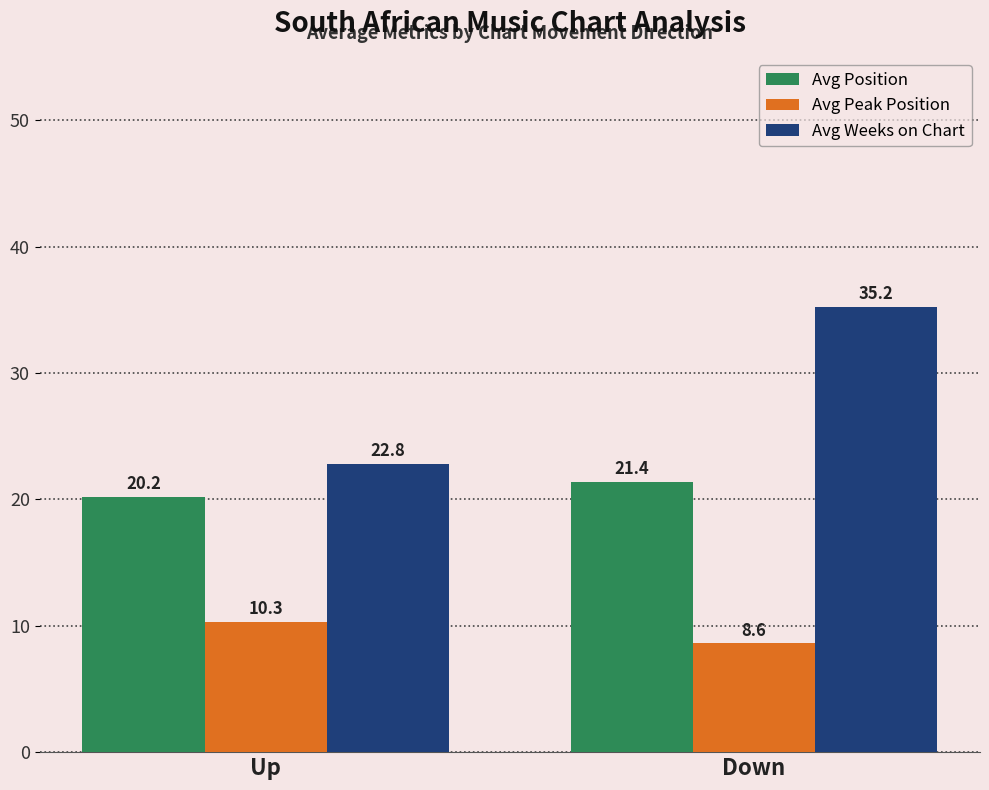

At which category is the sum across all series the highest?

Down